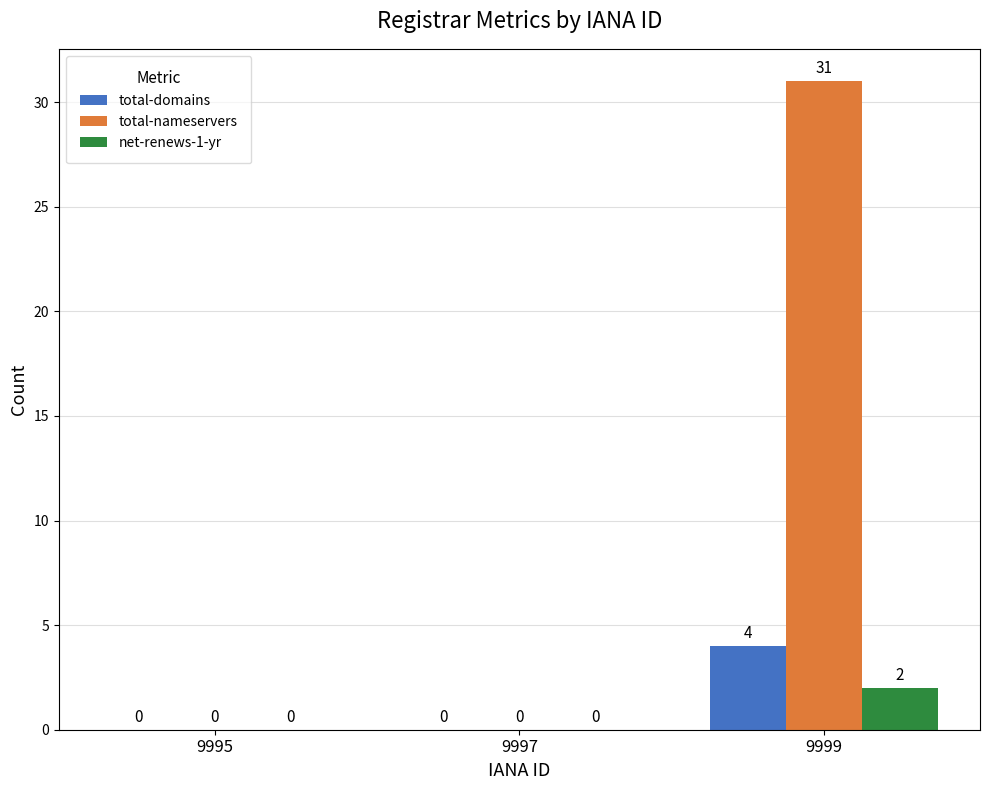

Count the number of categories in the chart.

3